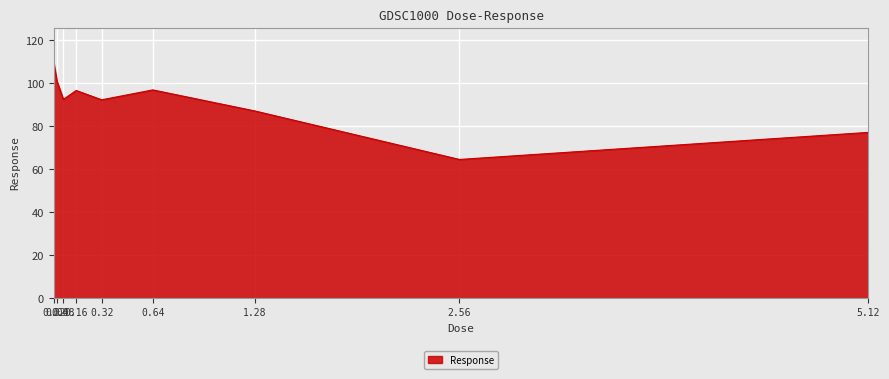

What is the smallest value displayed?

64.5